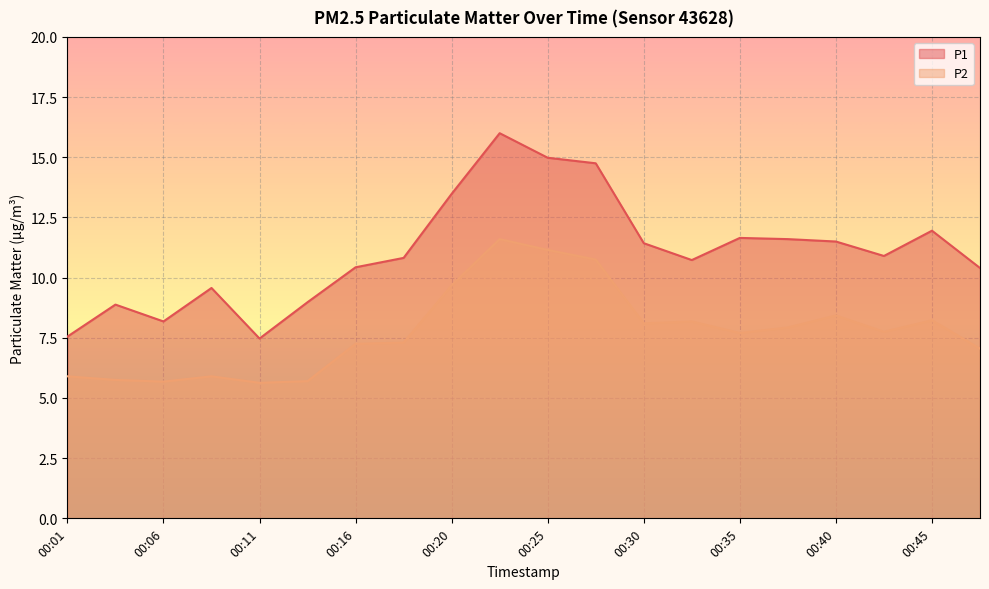

Rank the series at 00:40 from highest to lowest value.

P1, P2